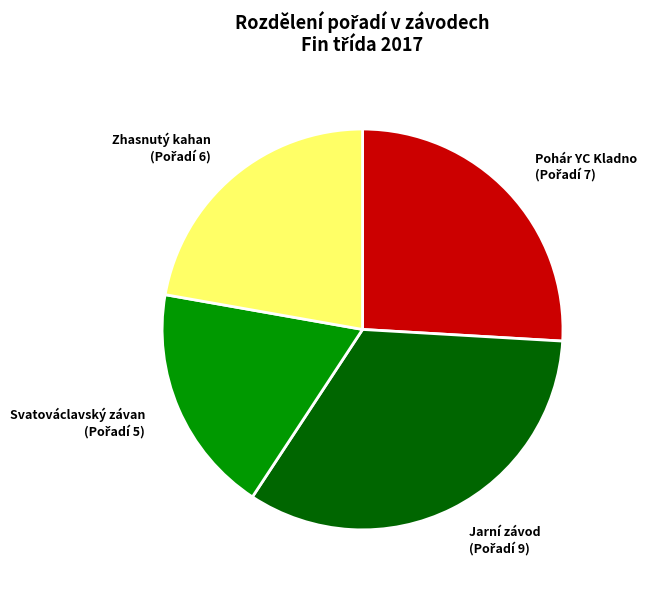

How many slices are in this pie chart?

4